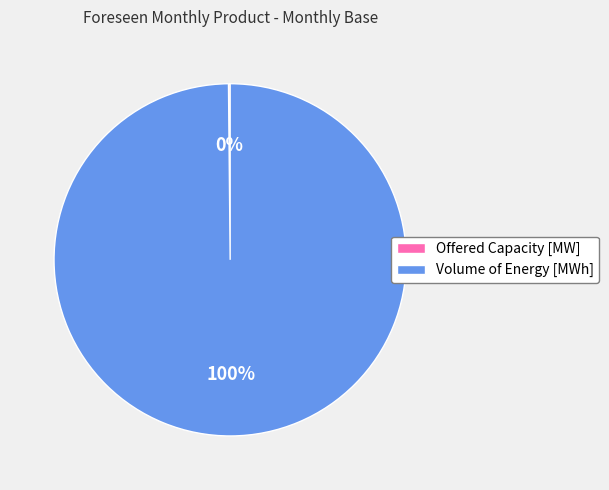

True or false: Volume of Energy [MWh] accounts for 91% of the total.

False